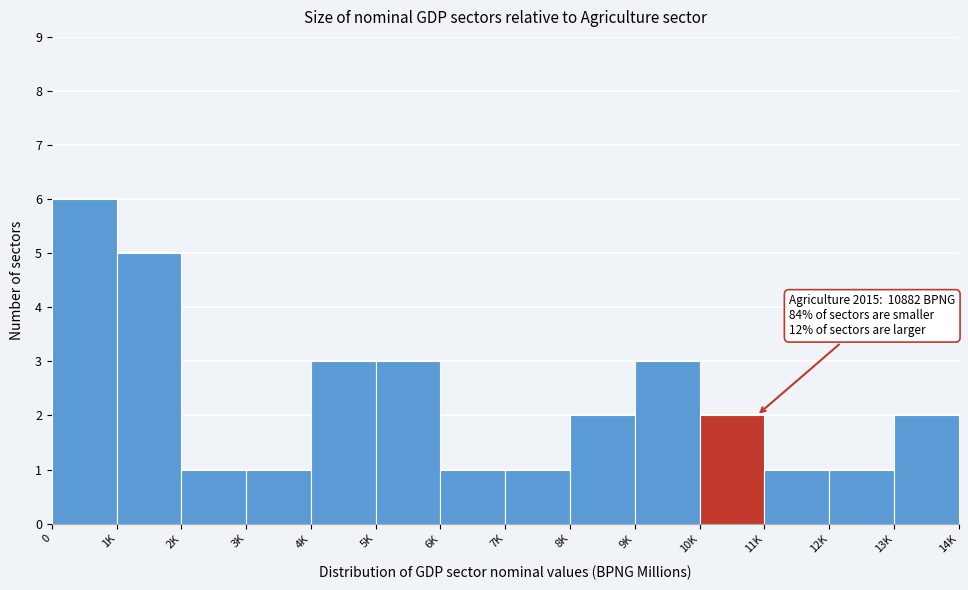

Reading right to left, transcribe all the data shown in this chart.

2	1	1	2	3	2	1	1	3	3	1	1	5	6